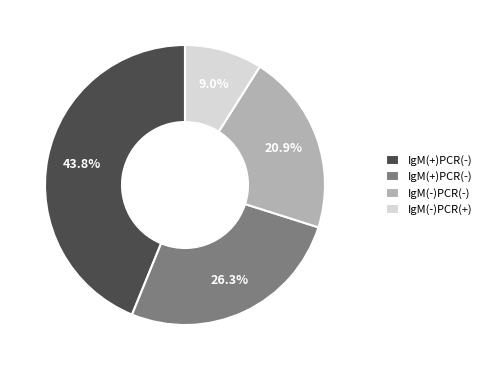

Is there any slice that represents more than half of the pie?

No